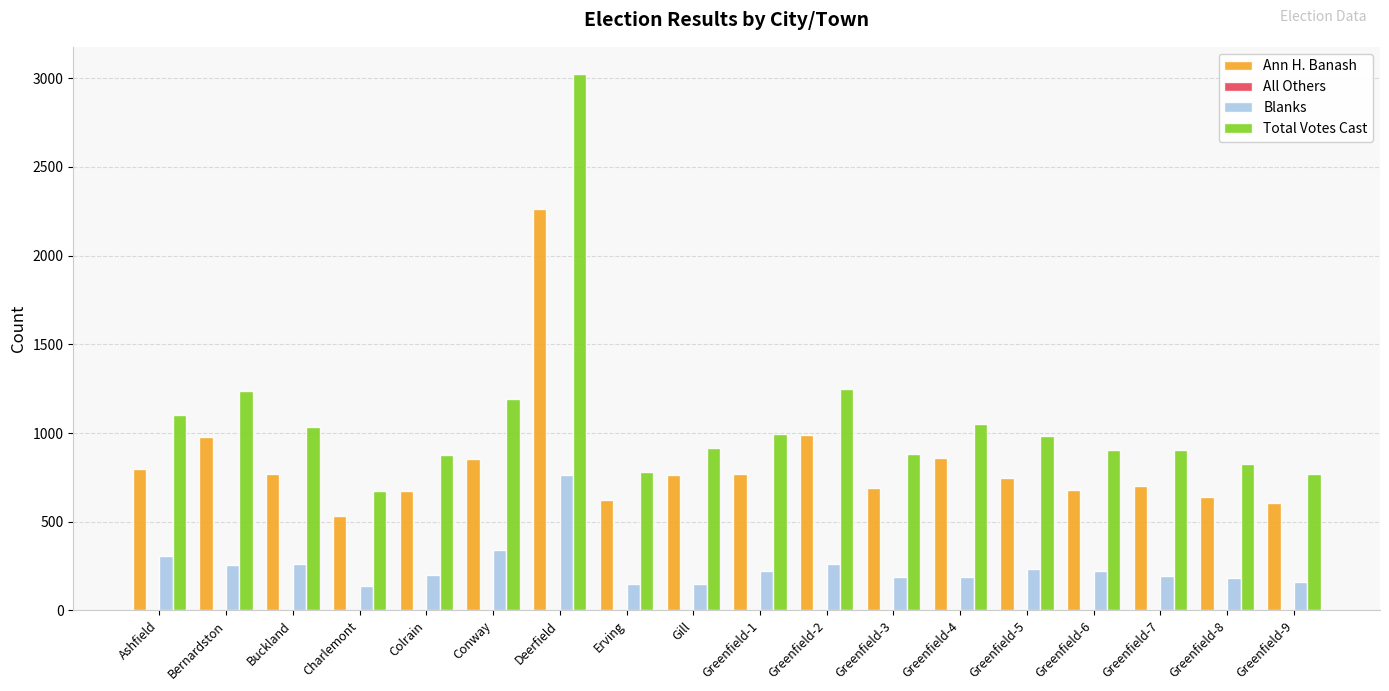

What is the difference between the Blanks values at Greenfield-5 and Charlemont?

93